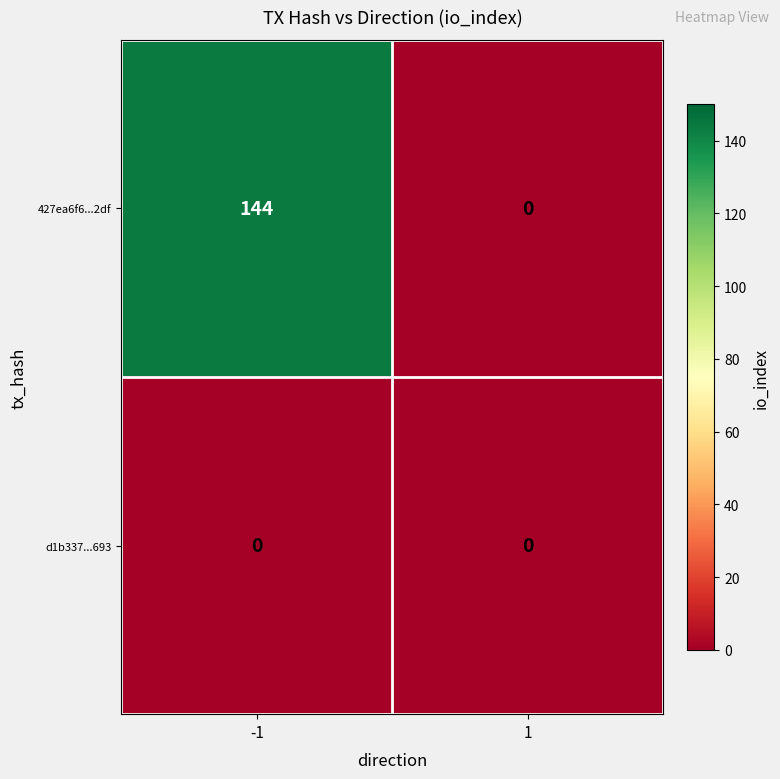

What is the sum of all 427ea6f6...2df values?

144